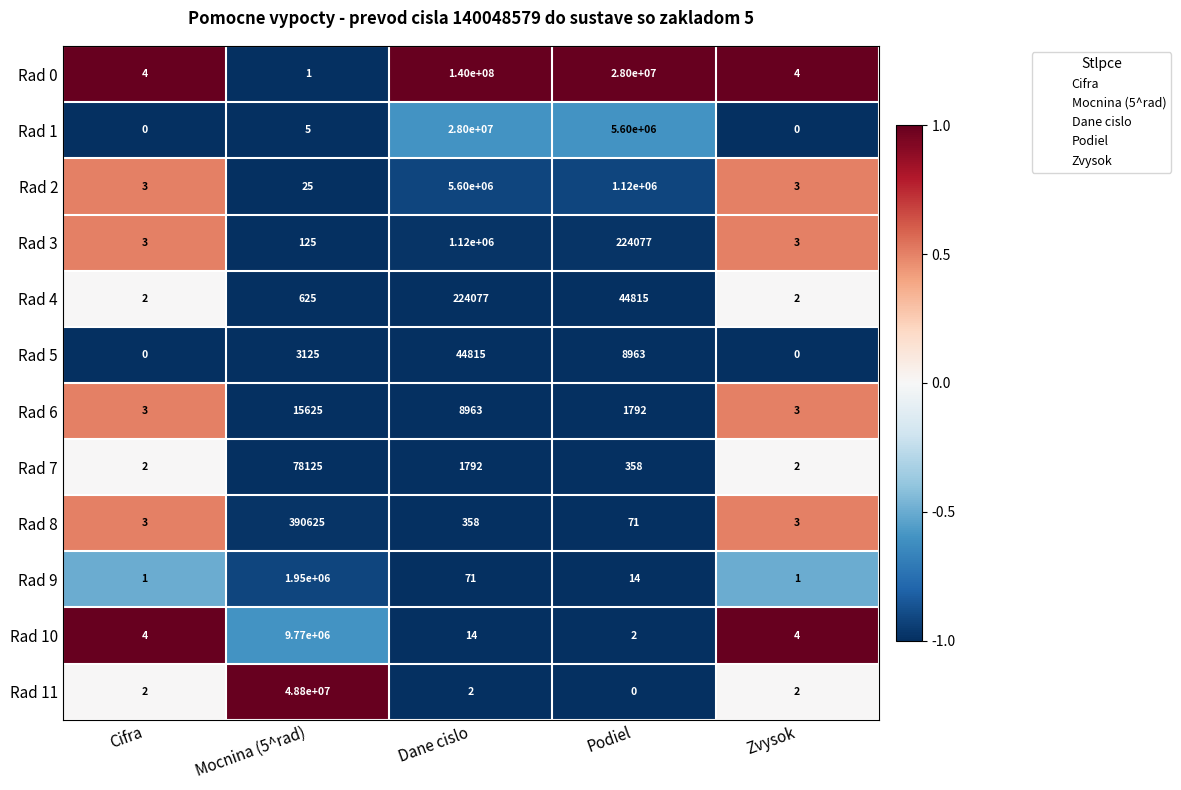

What is the spread (max minus min) of values at Cifra?

4